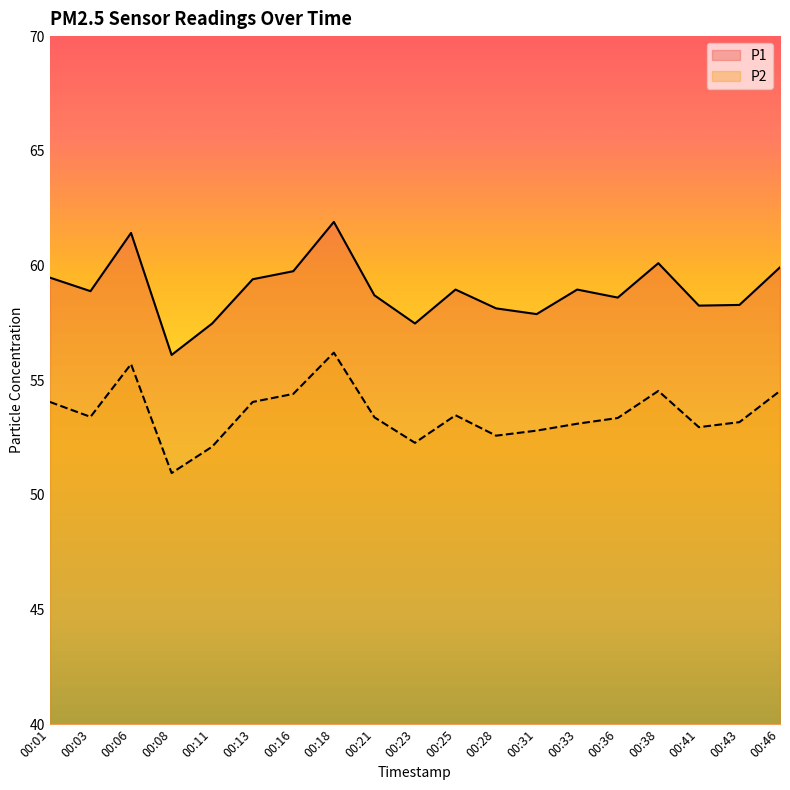

What is the value of the P2 point at the 19th from the left?

54.5